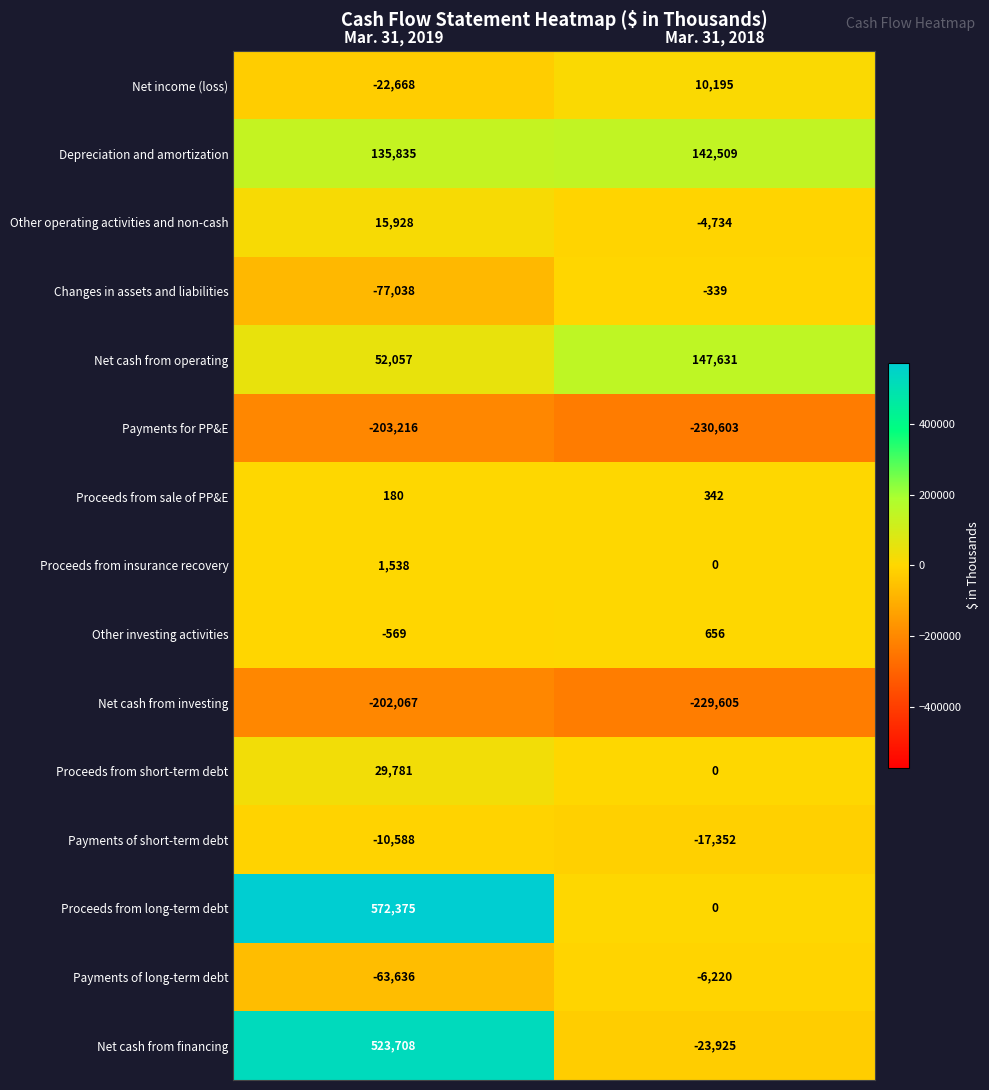

Reading right to left, what are all the values shown in this chart?

Net income (loss): 10195	-22668
Depreciation and amortization: 142509	135835
Other operating activities and non-cash: -4734	15928
Changes in assets and liabilities: -339	-77038
Net cash from operating: 147631	52057
Payments for PP&E: -230603	-203216
Proceeds from sale of PP&E: 342	180
Proceeds from insurance recovery: 0	1538
Other investing activities: 656	-569
Net cash from investing: -229605	-202067
Proceeds from short-term debt: 0	29781
Payments of short-term debt: -17352	-10588
Proceeds from long-term debt: 0	572375
Payments of long-term debt: -6220	-63636
Net cash from financing: -23925	523708